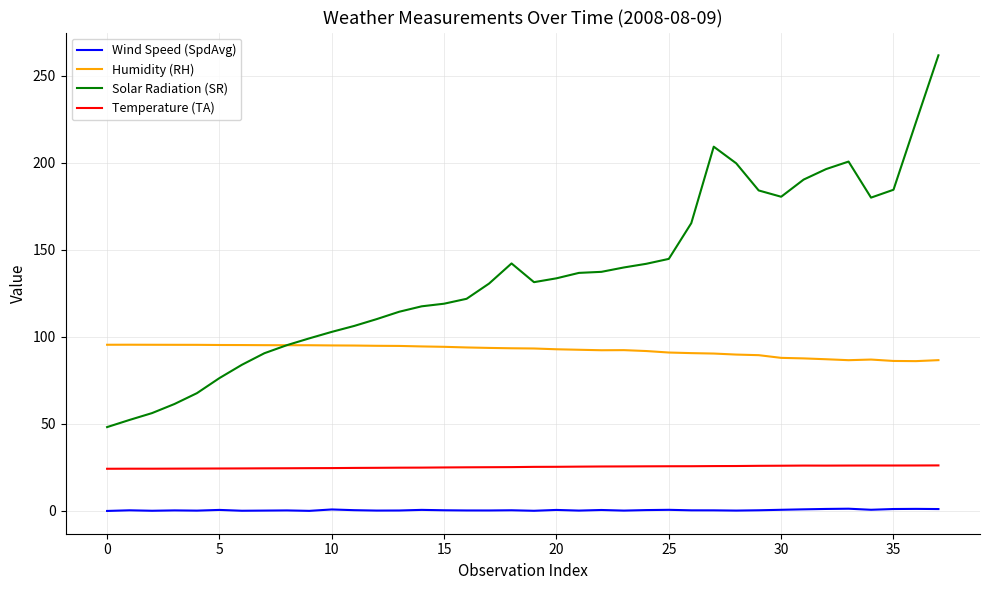

Count the number of data series in this chart.

4